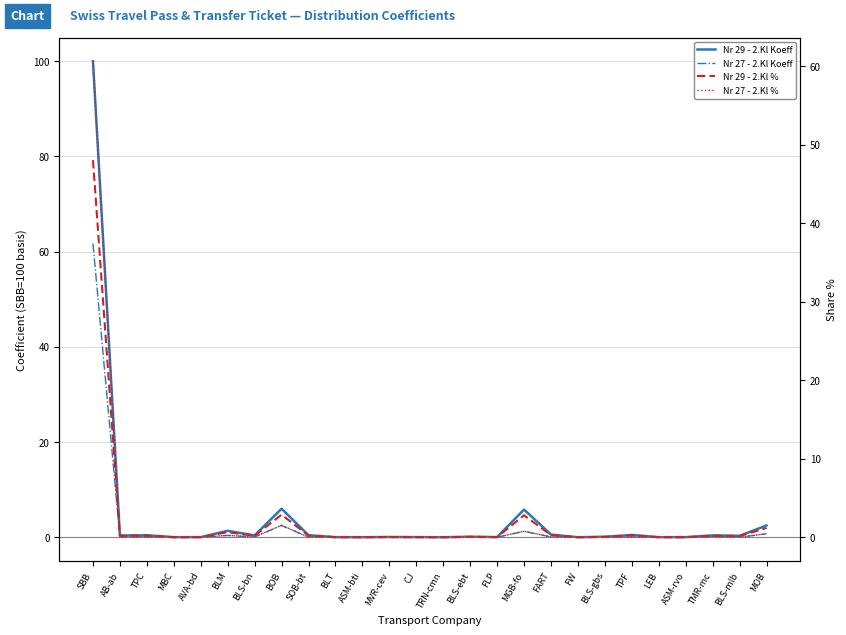

What are all the series names shown in the legend?

Nr 29 - 2.Kl Koeff, Nr 27 - 2.Kl Koeff, Nr 29 - 2.Kl %, Nr 27 - 2.Kl %